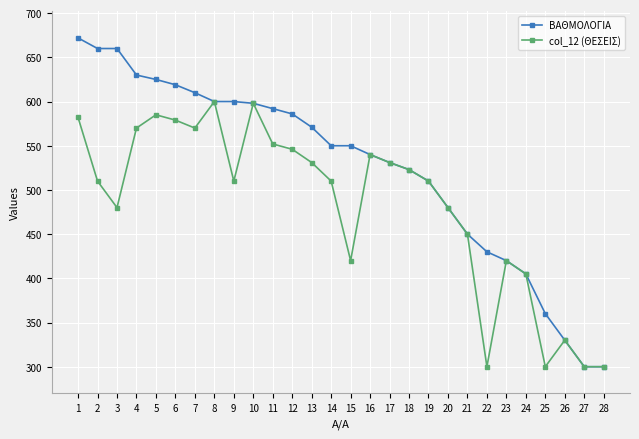

Rank the series by their average value, from highest to lowest.

ΒΑΘΜΟΛΟΓΙΑ, col_12 (ΘΕΣΕΙΣ)